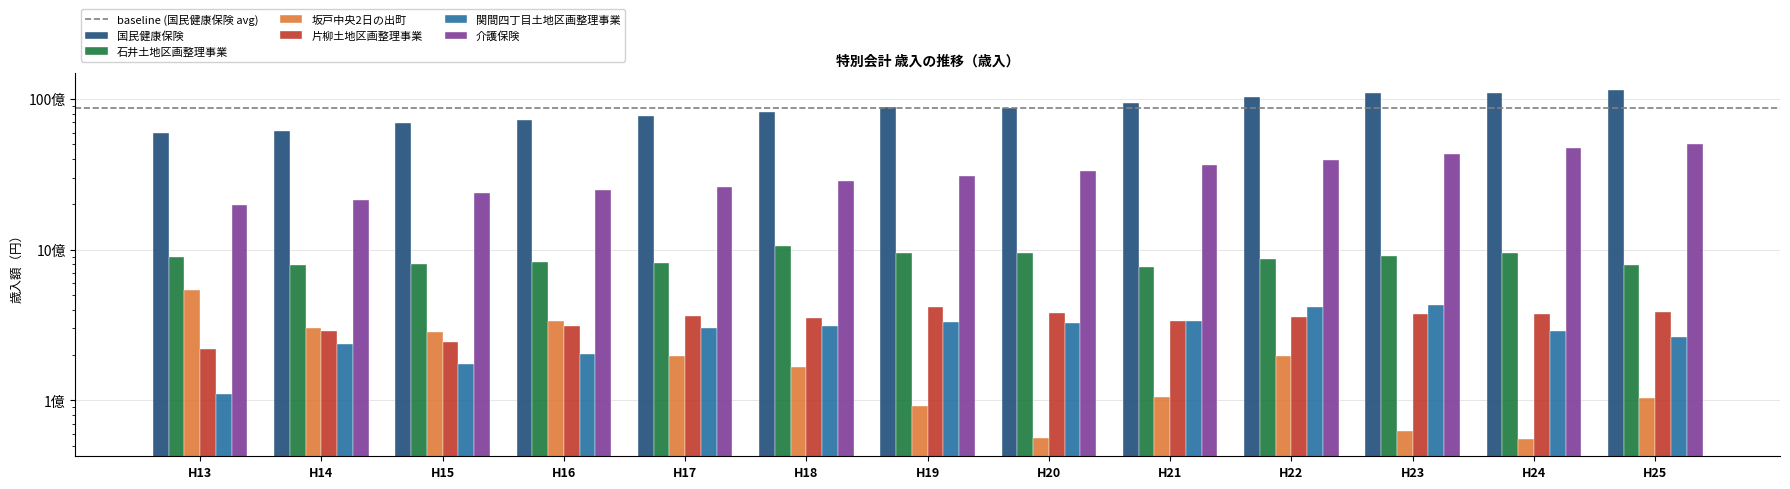

What is the sum of all 石井土地区画整理事業 values?

11385753582